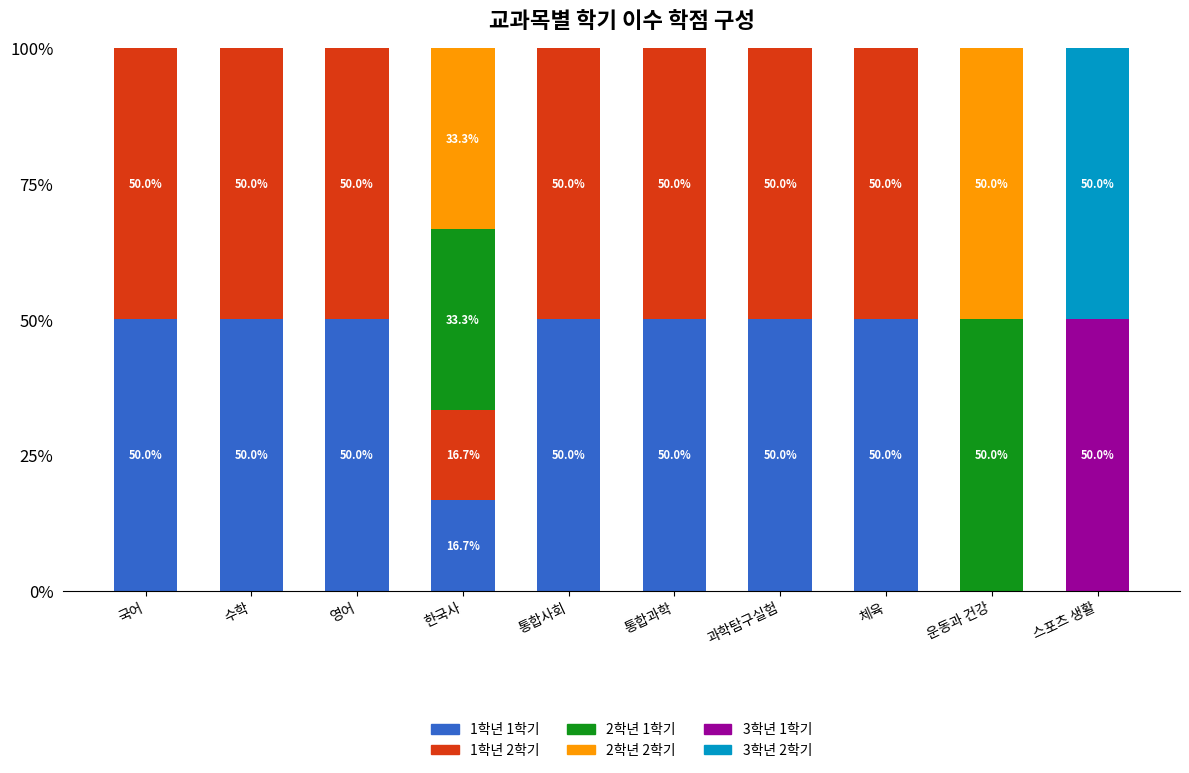

Does the chart contain stacked bars?

Yes